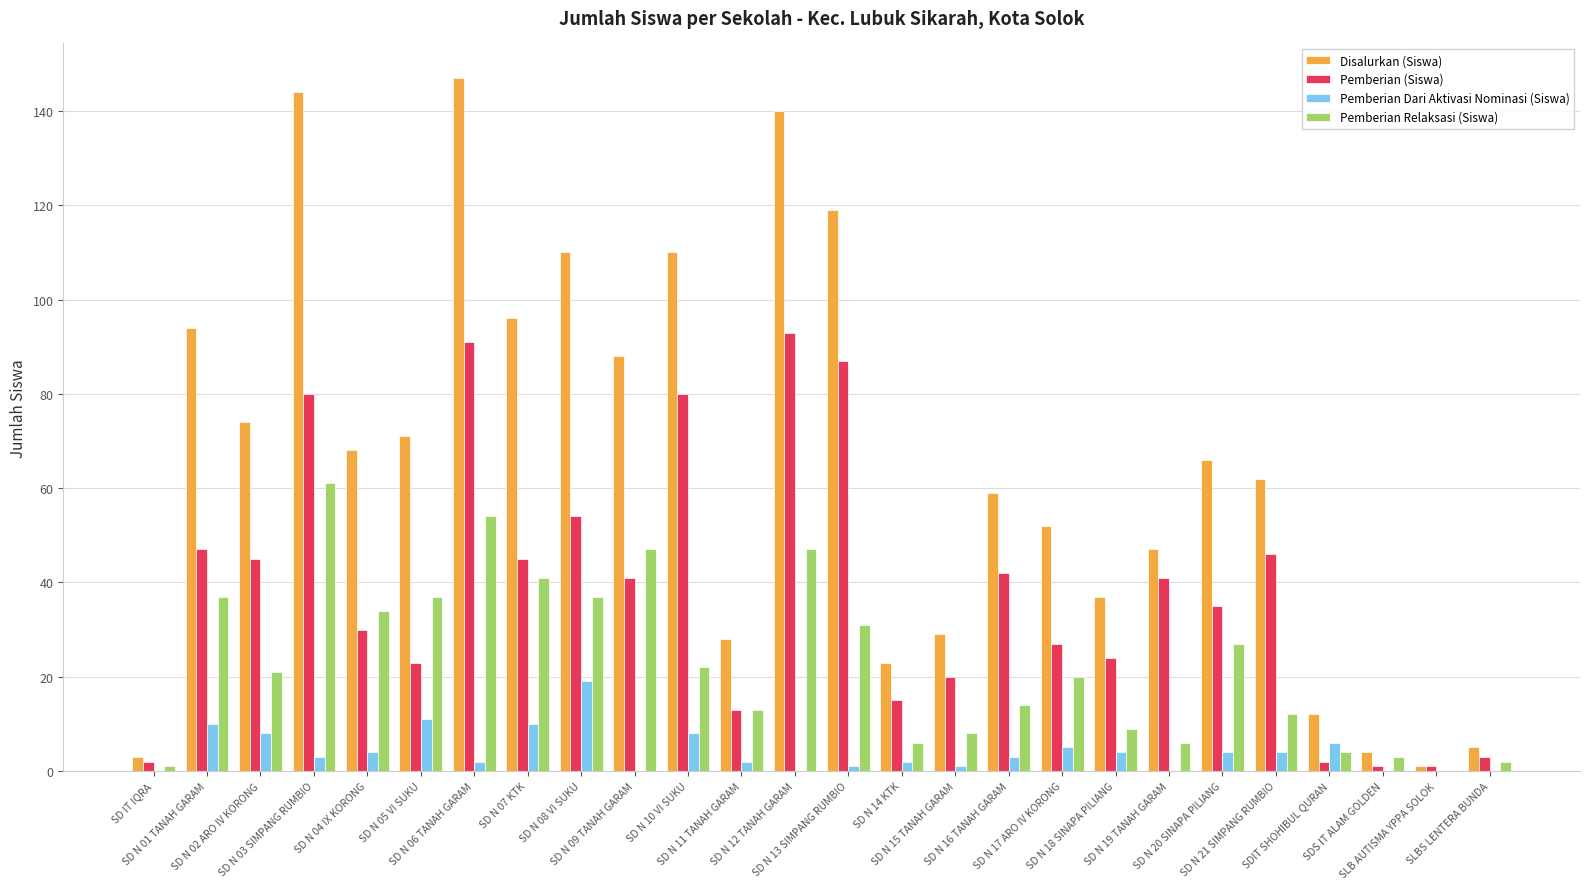

Which series has the largest total across all categories?

Disalurkan (Siswa)